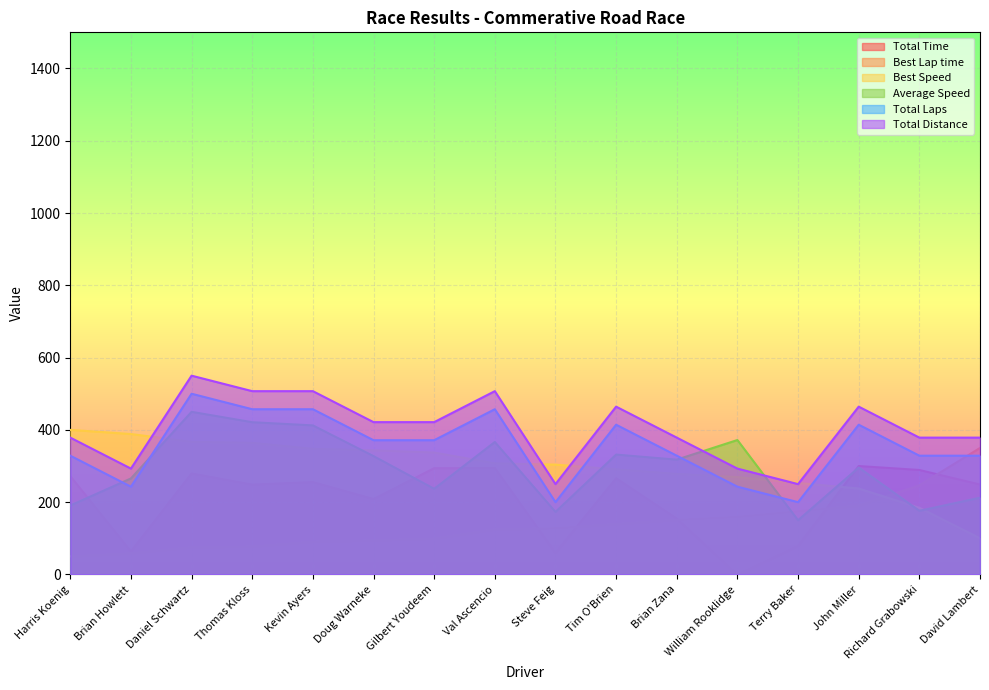

Which category has the lowest value in the Total Distance series?

Steve Feig